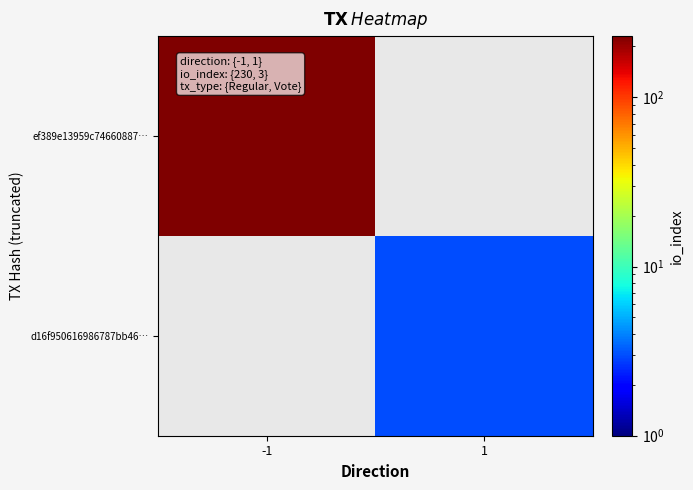

Rank the series at -1 from highest to lowest value.

ef389e13959c74660887…, d16f950616986787bb46…